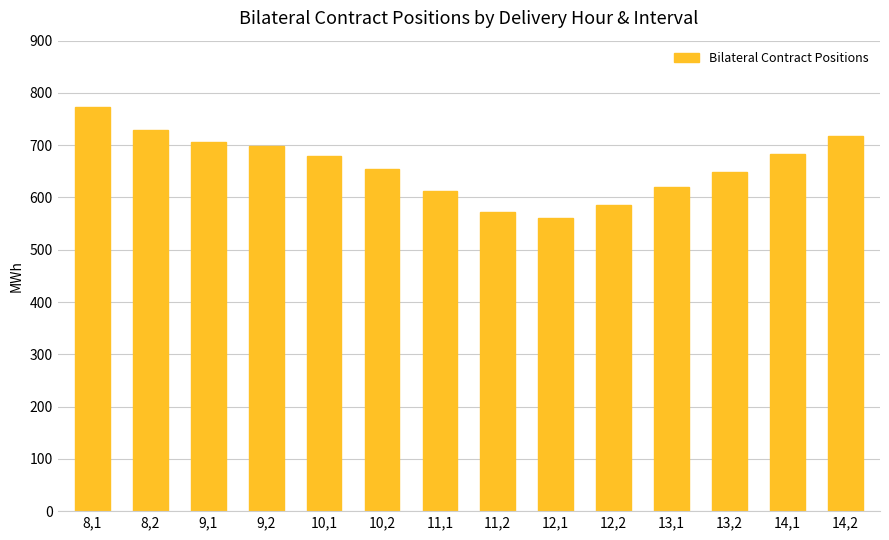

Reading left to right, transcribe all the data shown in this chart.

8,1=772.9	8,2=728.9	9,1=706.1	9,2=699.2	10,1=678.5	10,2=653.6	11,1=611.9	11,2=572.4	12,1=561.4	12,2=585.7	13,1=620.2	13,2=649.7	14,1=682.7	14,2=716.9